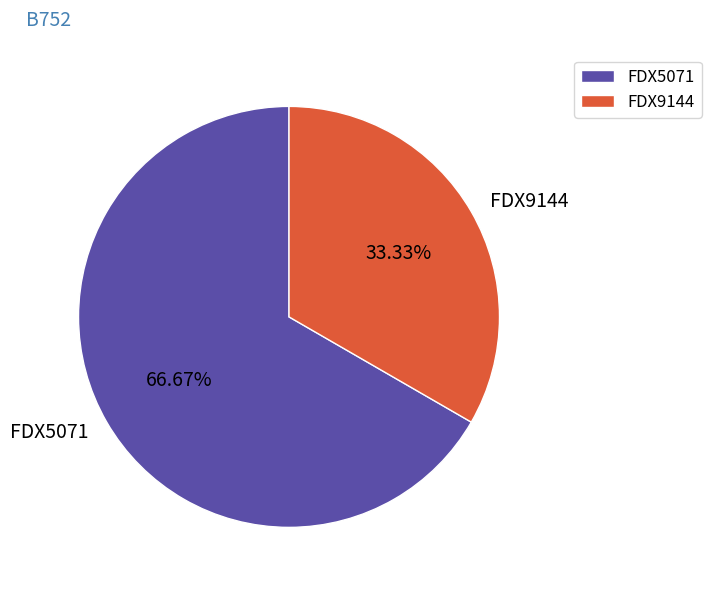

To the nearest percent, what portion does FDX9144 represent?

33%